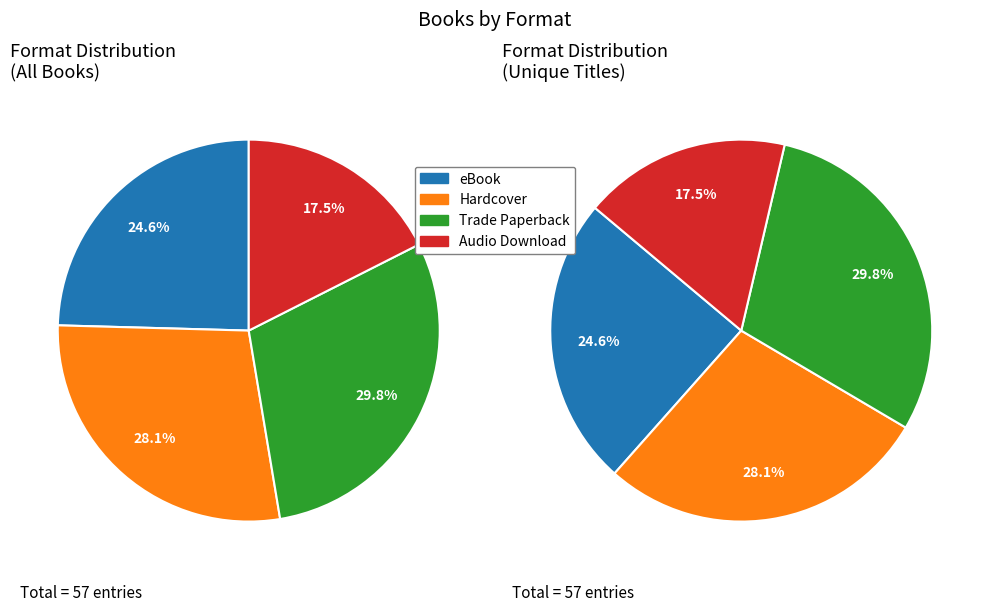

How many segments does this pie chart have?

4